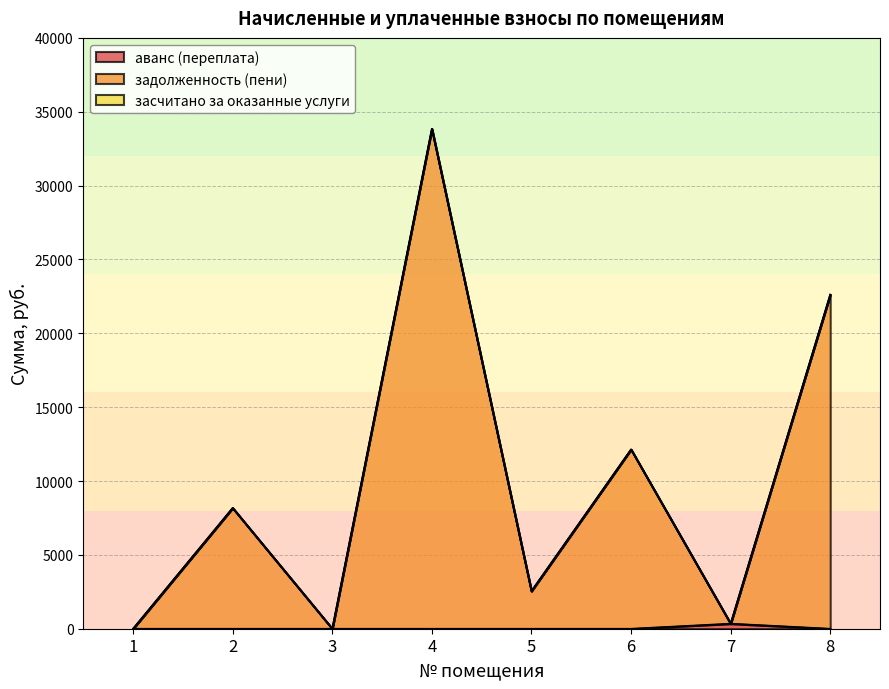

Where is задолженность (пени) nearest to the value 16924?

6